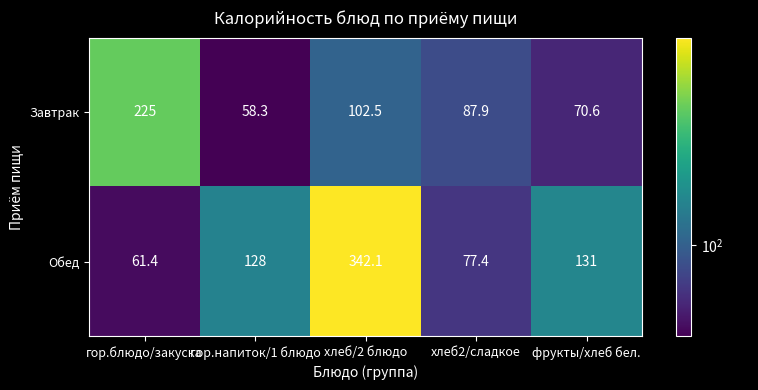

The value of Завтрак at хлеб2/сладкое is 117.2. True or false?

False